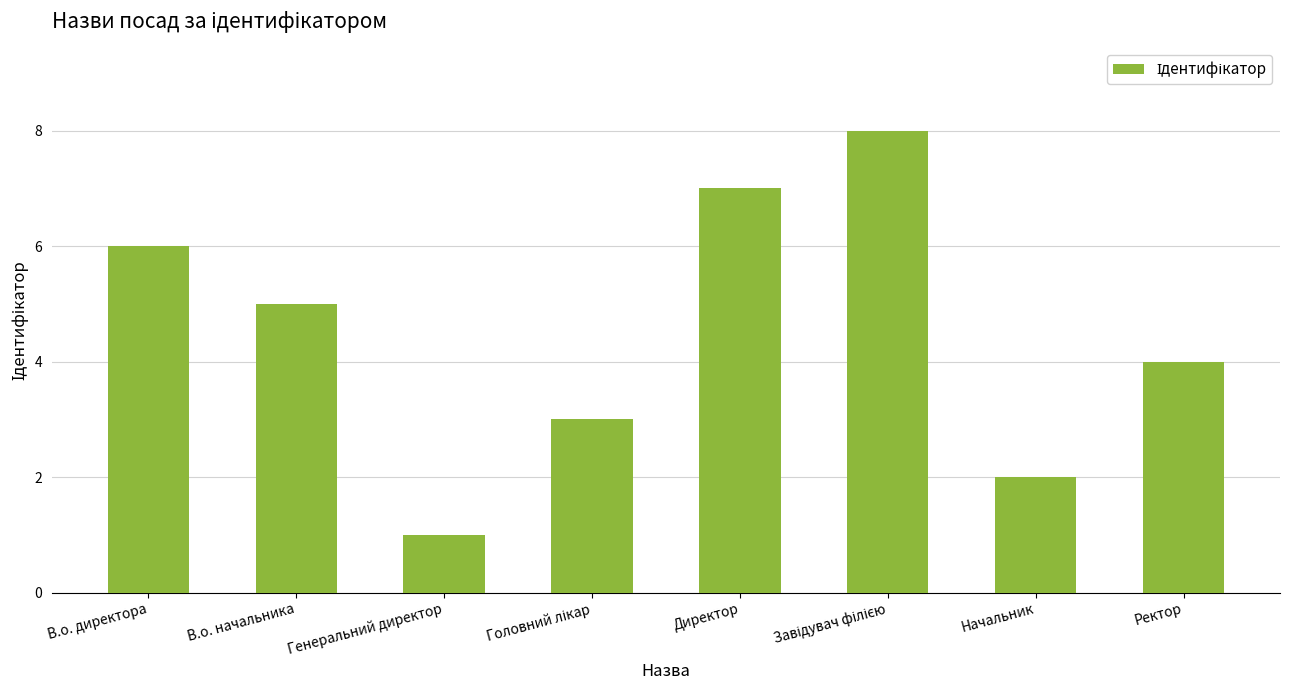

Which has a higher value, Генеральний директор or Ректор?

Ректор